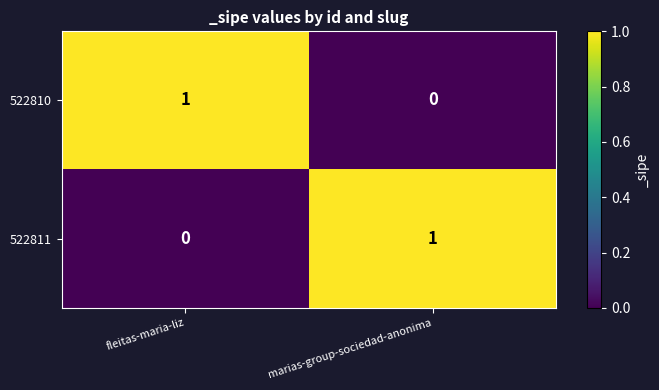

Reading left to right, what are all the values shown in this chart?

522810: 1	0
522811: 0	1